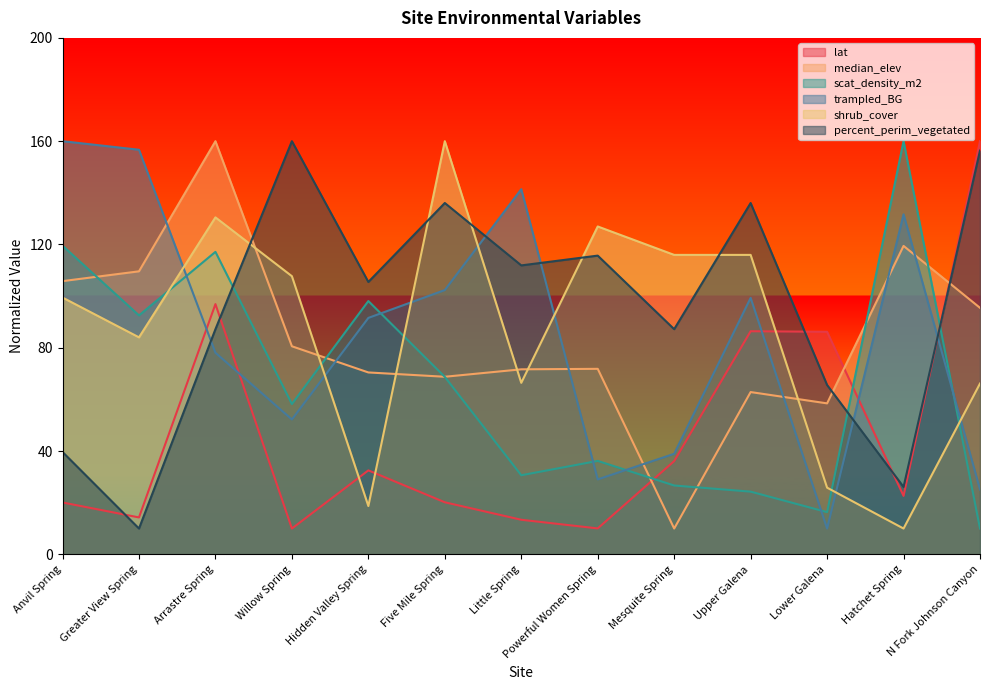

Between which two adjacent categories do median_elev and scat_density_m2 first intersect?

Anvil Spring and Greater View Spring